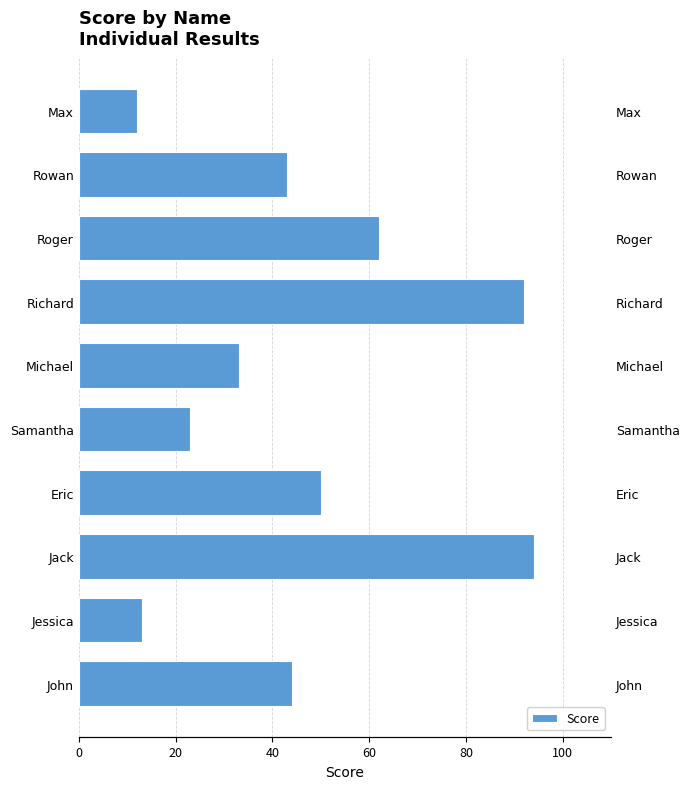

Reading right to left, list all the values displayed in this chart.

12	43	62	92	33	23	50	94	13	44